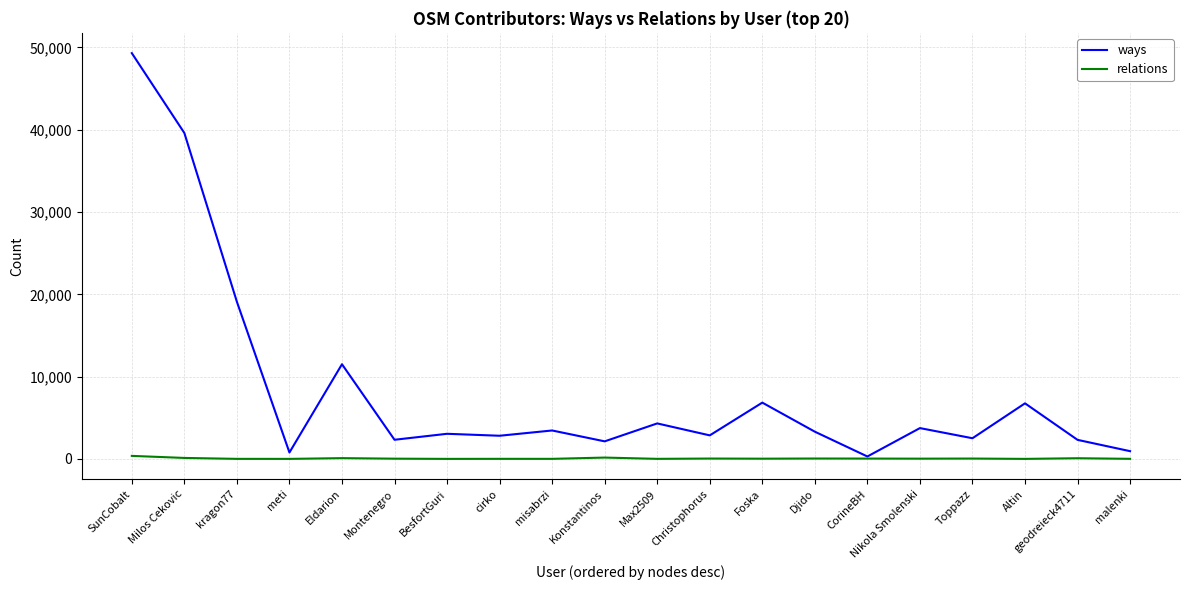

The value of relations at Altin is 0. True or false?

True